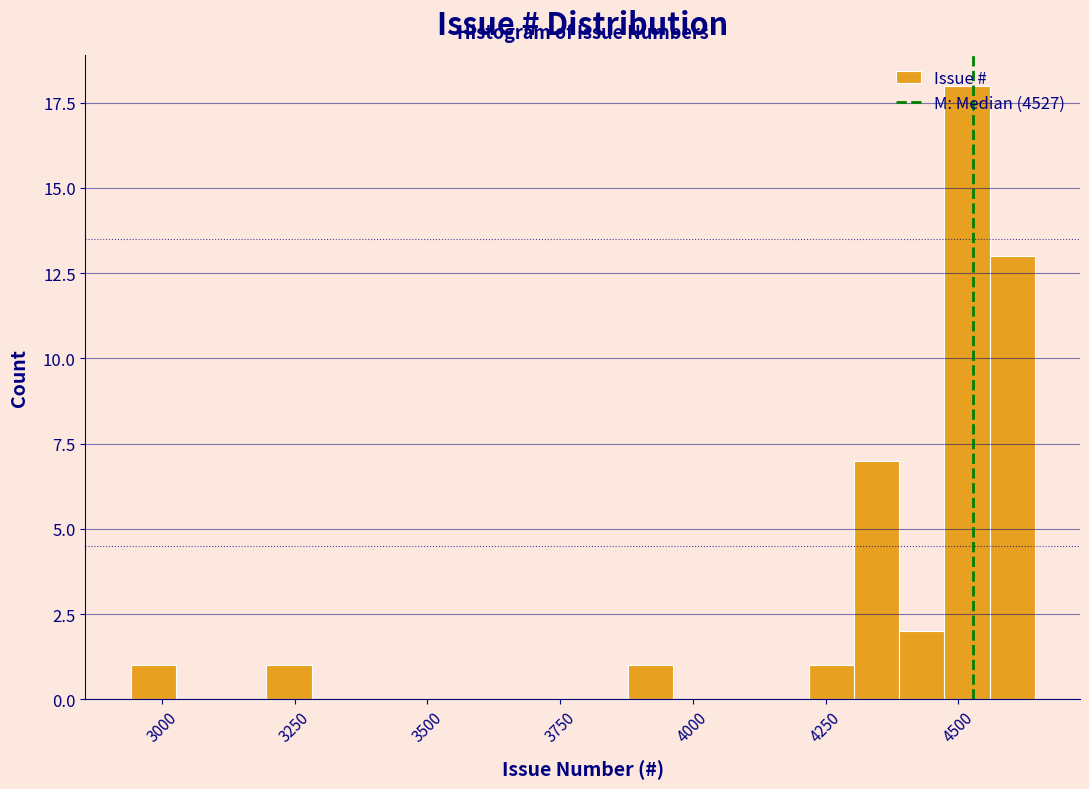

Around what value on the x-axis is the tallest bar? Give the approximate position of its centre, as read against the axis.

4500